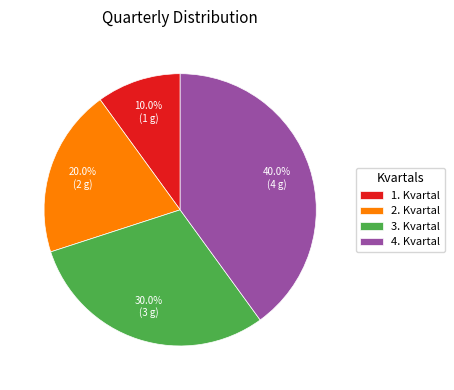

The 4. Kvartal slice represents 40% of the pie. True or false?

True